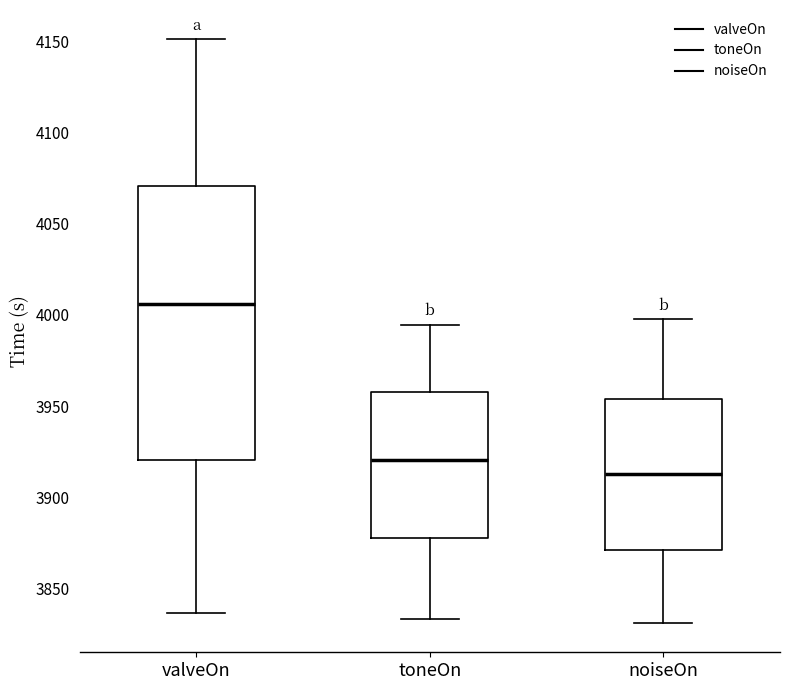

Which box has the highest median line?

valveOn